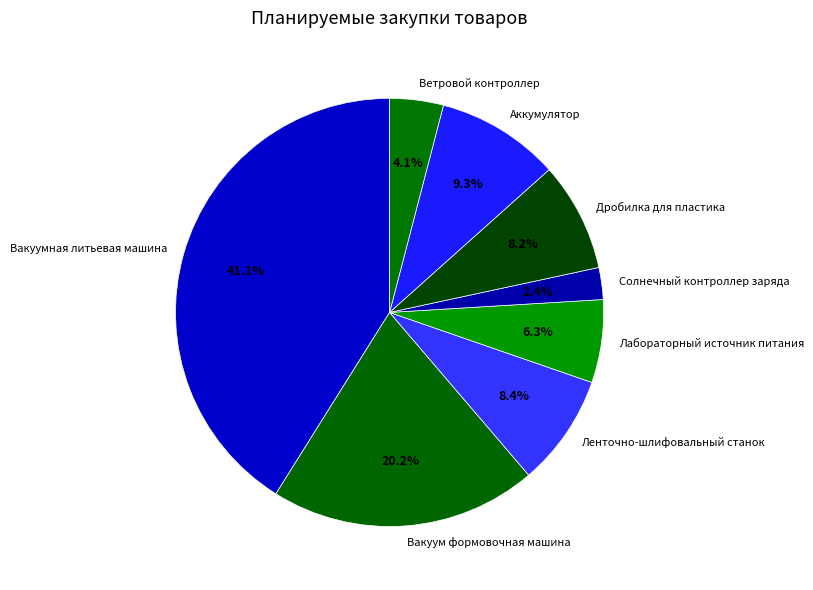

Combined, do Вакуум формовочная машина and Дробилка для пластика account for over 50%?

No